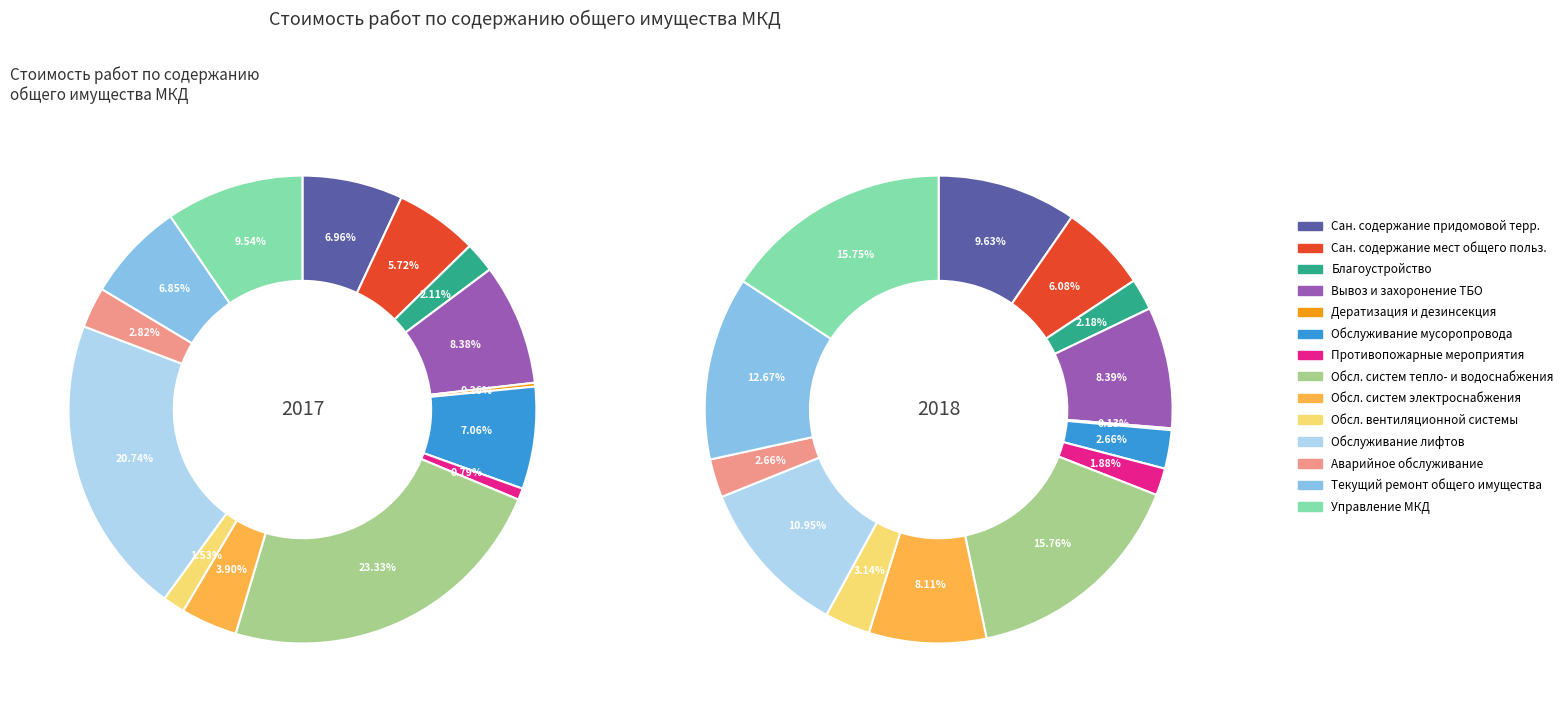

Rank the categories by value from highest to lowest.

Обслуживание систем тепло- и водоснабжения, Обслуживание лифтов, Управление МКД, Вывоз и захоронение ТБО, Обслуживание мусоропровода, Санитарное содержание придомовой территории, Текущий ремонт общего имущества, Санитарное содержание мест общего пользования, Обслуживание систем электроснабжения, Аварийное обслуживание, Благоустройство, Обслуживание вентиляционной системы, Противопожарные мероприятия, Работы по дератизации и дезинсекции